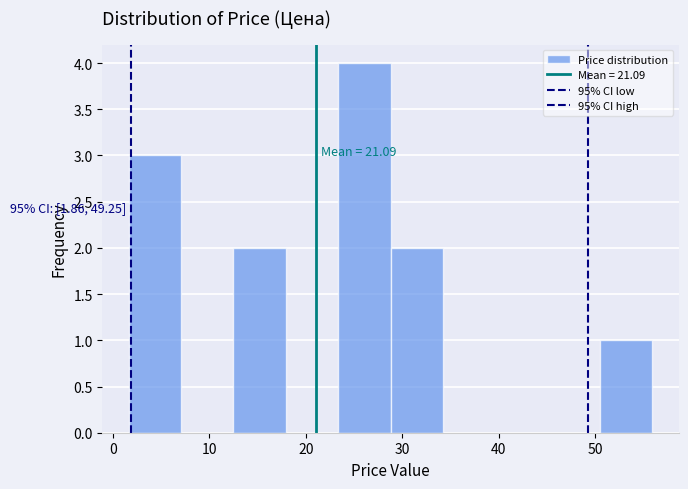

Which range on the x-axis has the tallest bar?

23 to 29